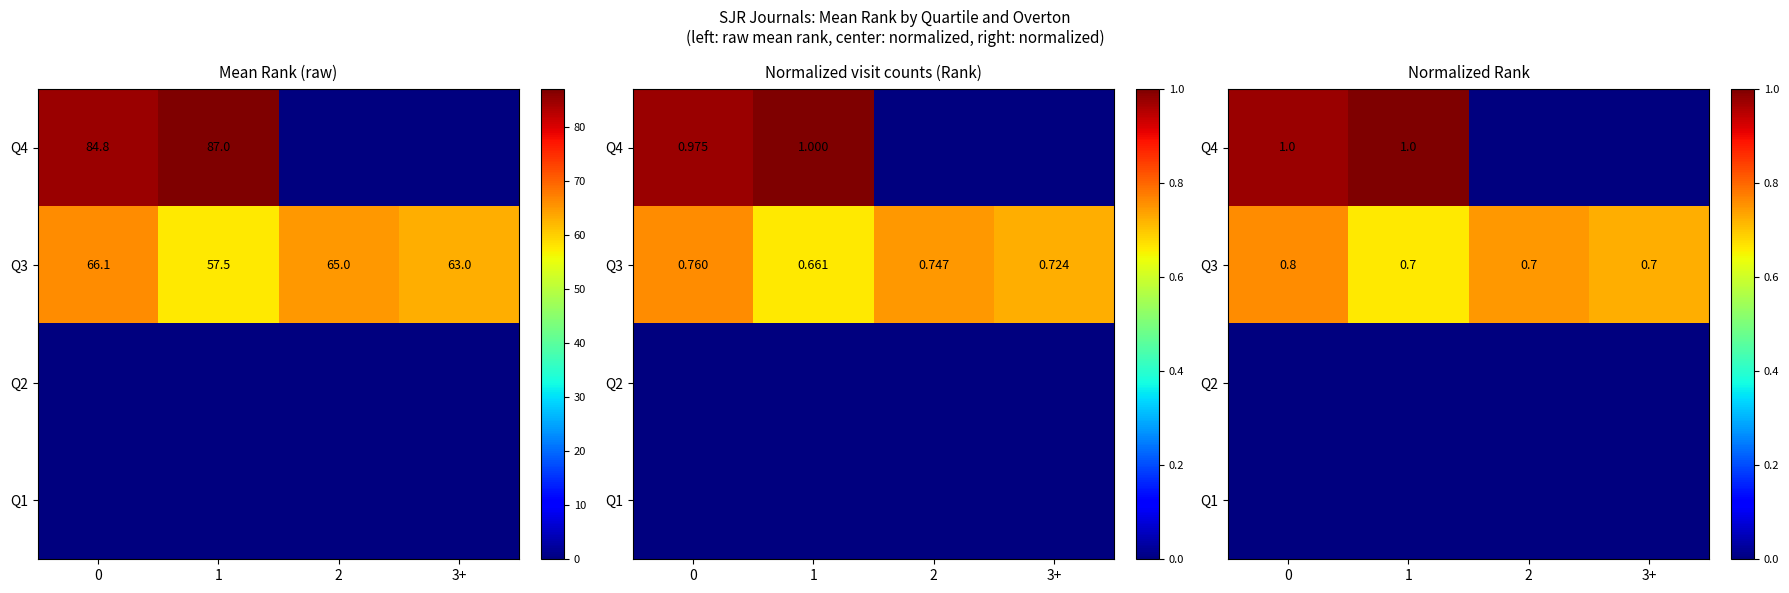

Which has a higher value, 2 or 3+?

2